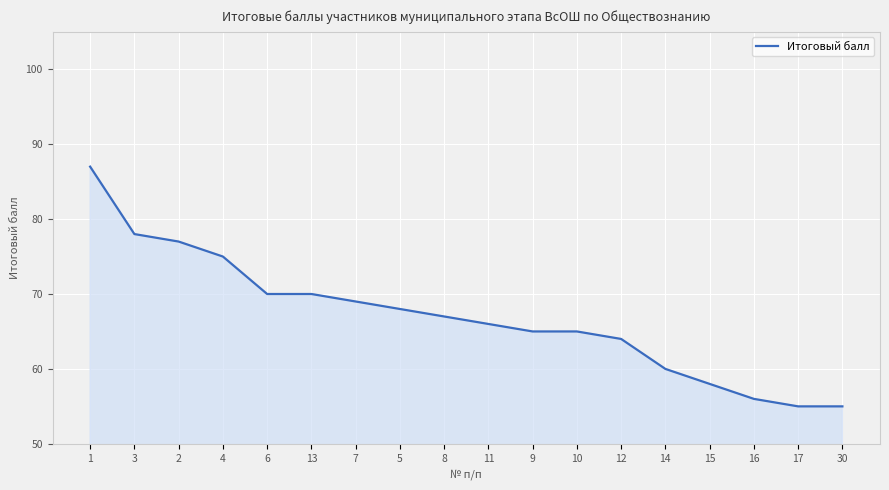

What is the ratio of the value at 3 to the value at 2?

1.0